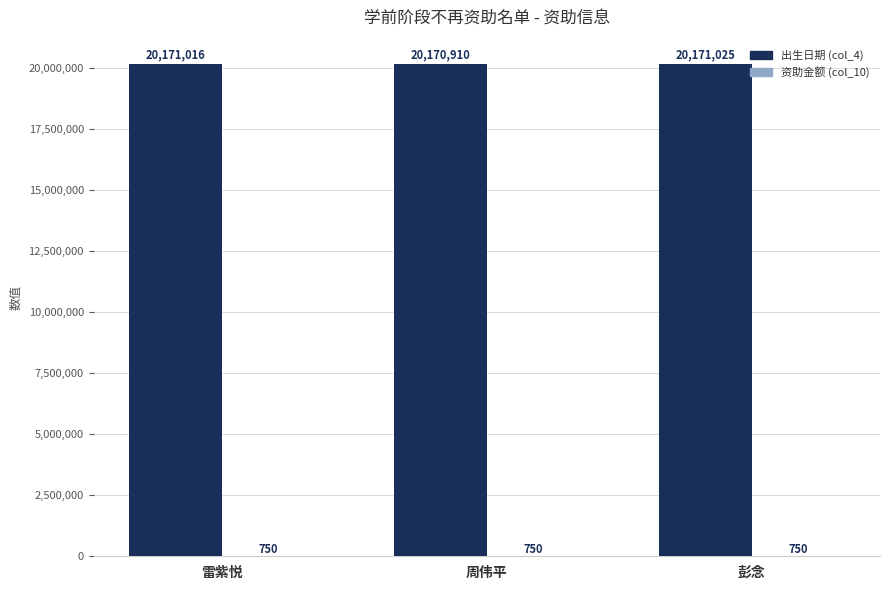

True or false: 出生日期 (col_4) has a value of 11700523 at 彭念.

False